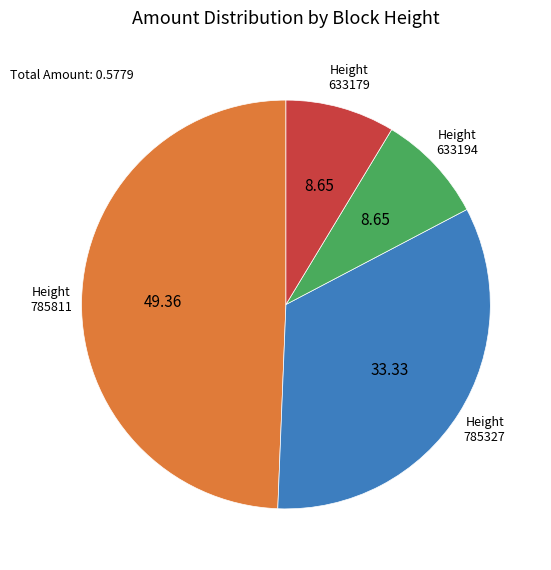

Is there any slice that represents more than half of the pie?

No